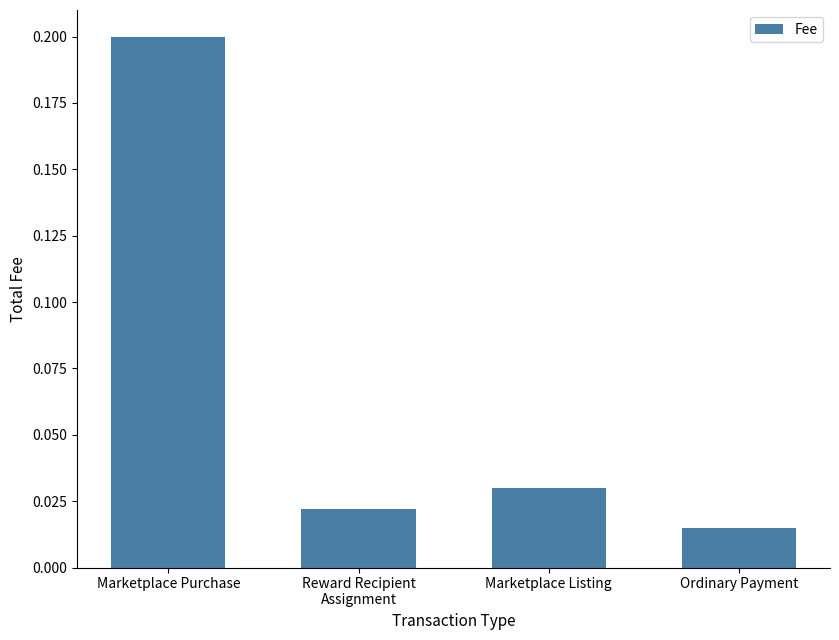

Which label corresponds to the largest value in the chart?

Marketplace Purchase